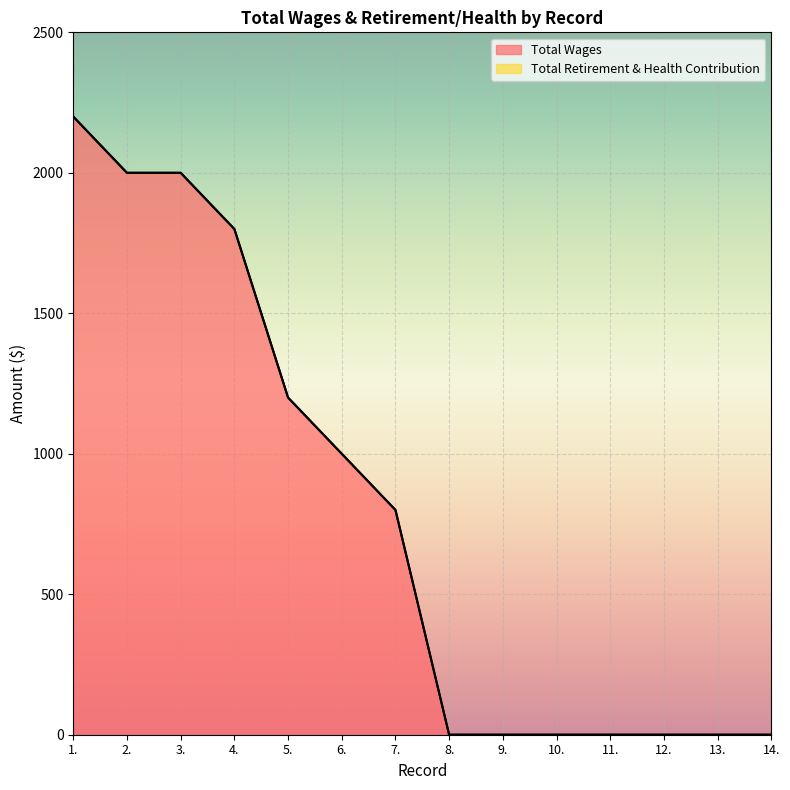

Where is the data nearest to the value 1100?

5.